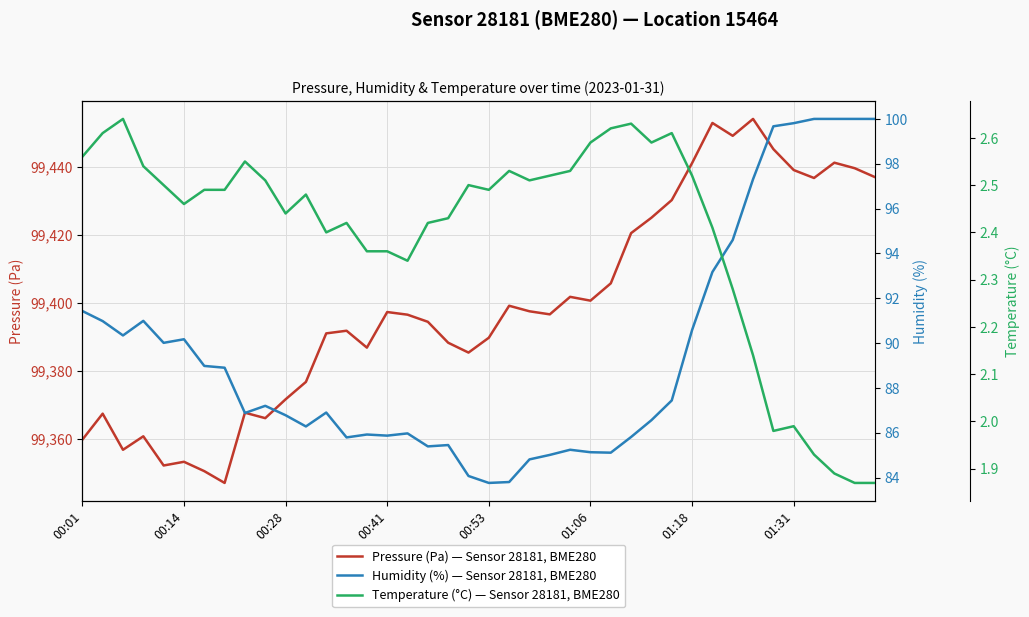

Does the chart display data point markers on the line(s)?

No